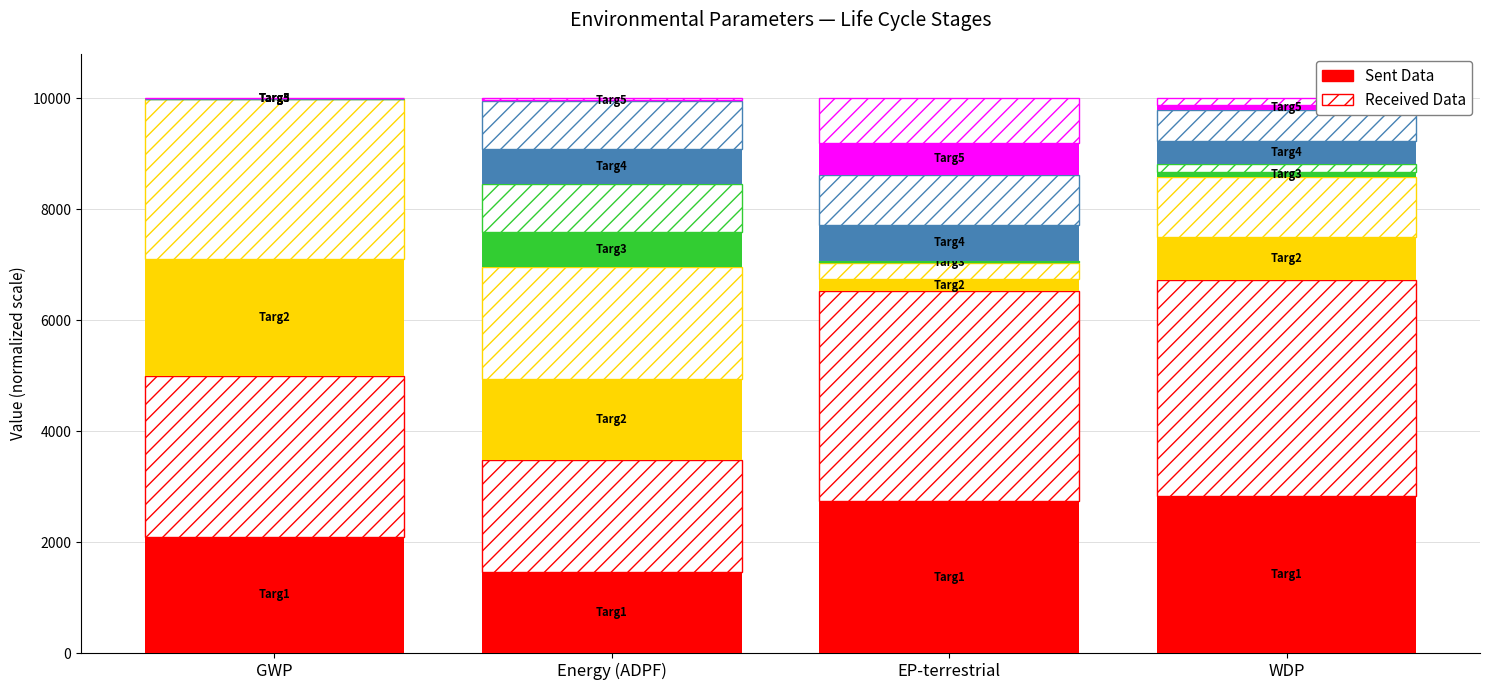

What is the value of the Targ1 Sent bar at the 3rd from the left?

2737.0